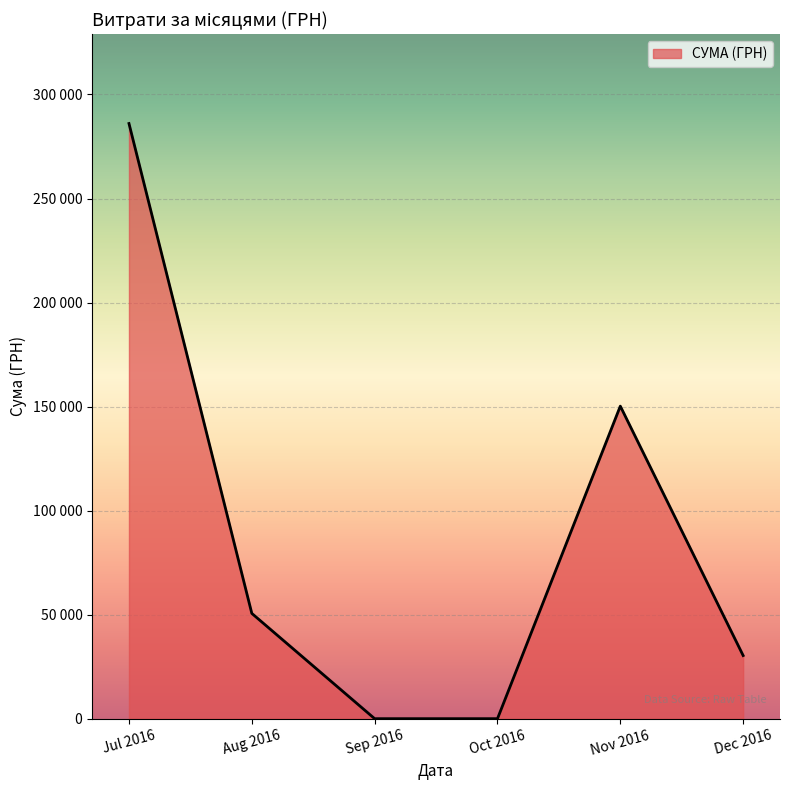

Is this an area chart (filled region under the line)?

Yes